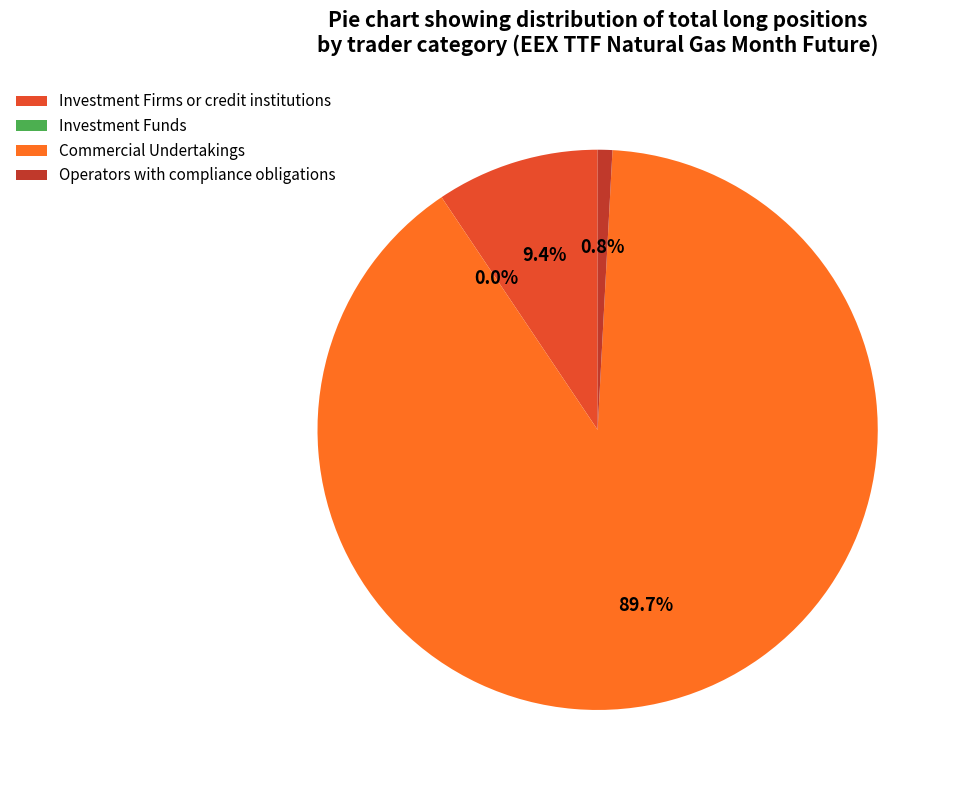

How many segments does this pie chart have?

4